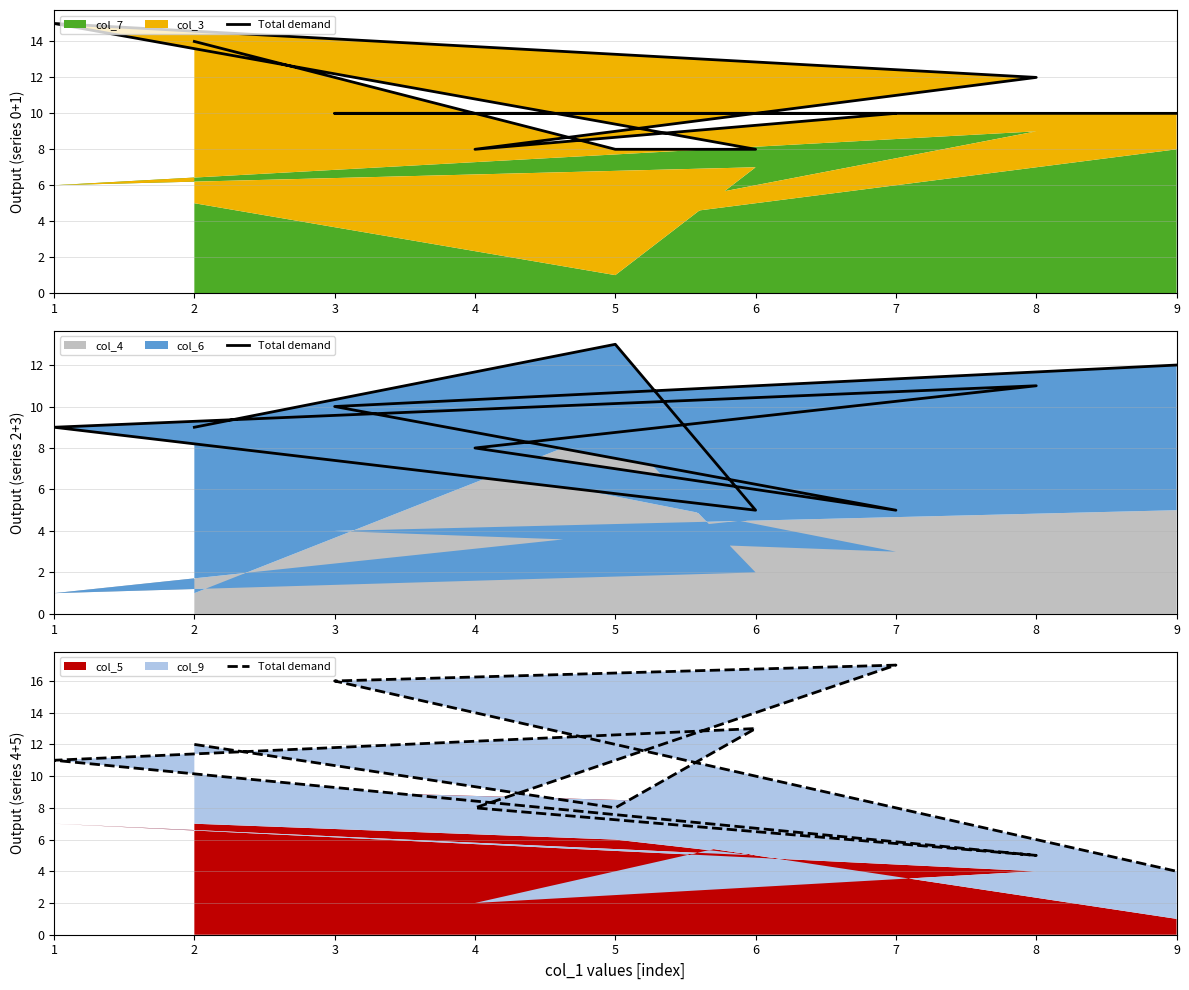

What is the minimum value shown in the chart?

4